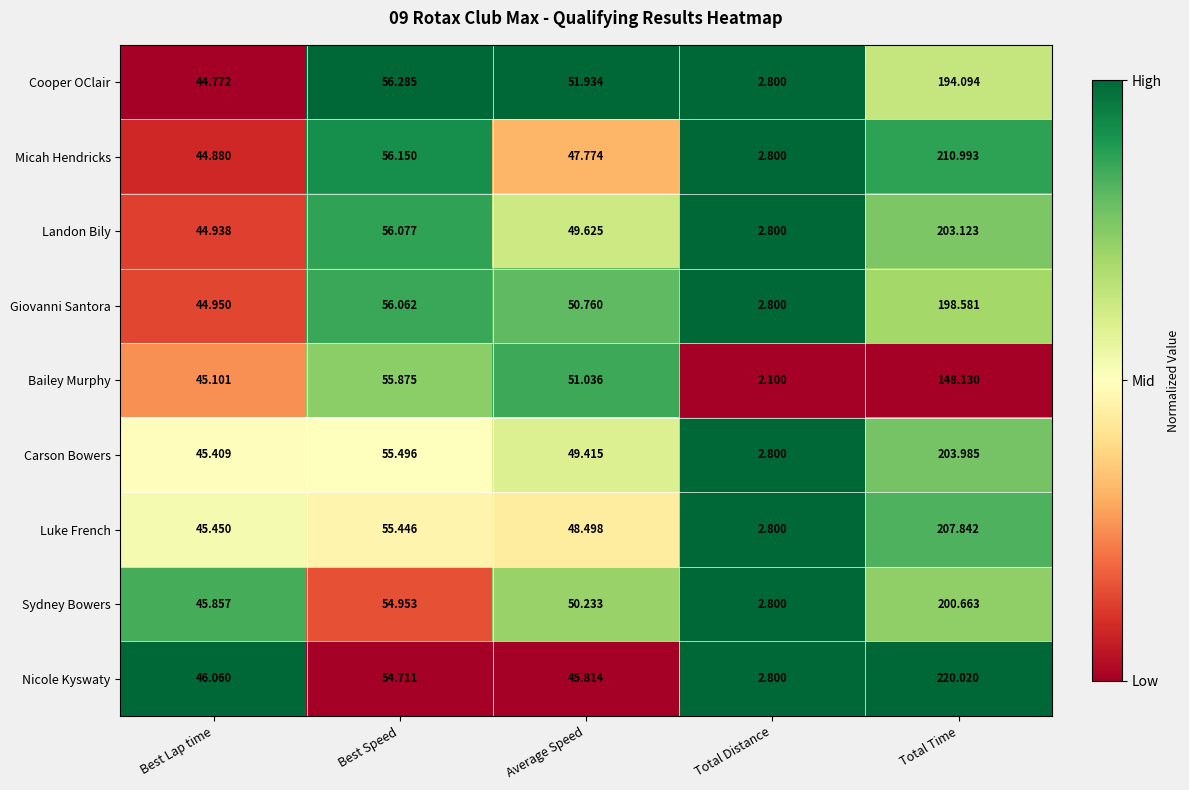

At which category is the sum across all series the highest?

Total Time